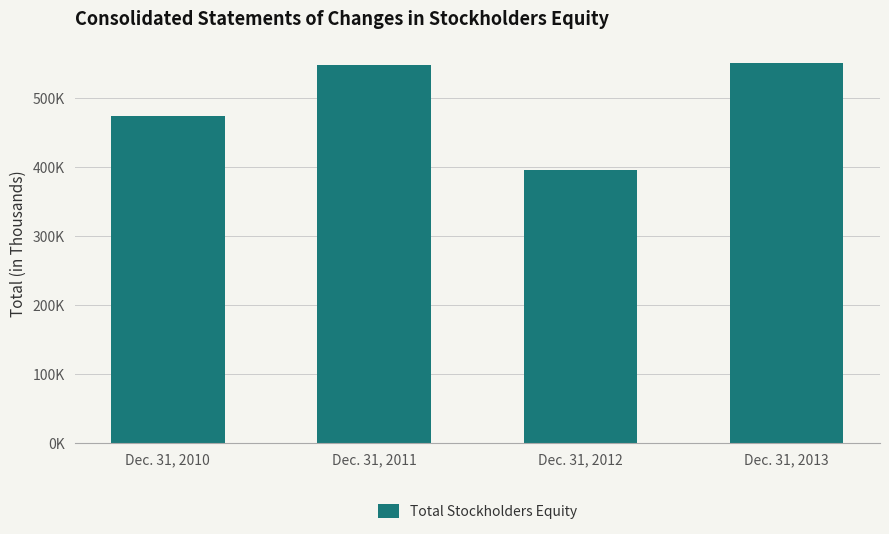

Where is the data nearest to the value 473464?

Dec. 31, 2010